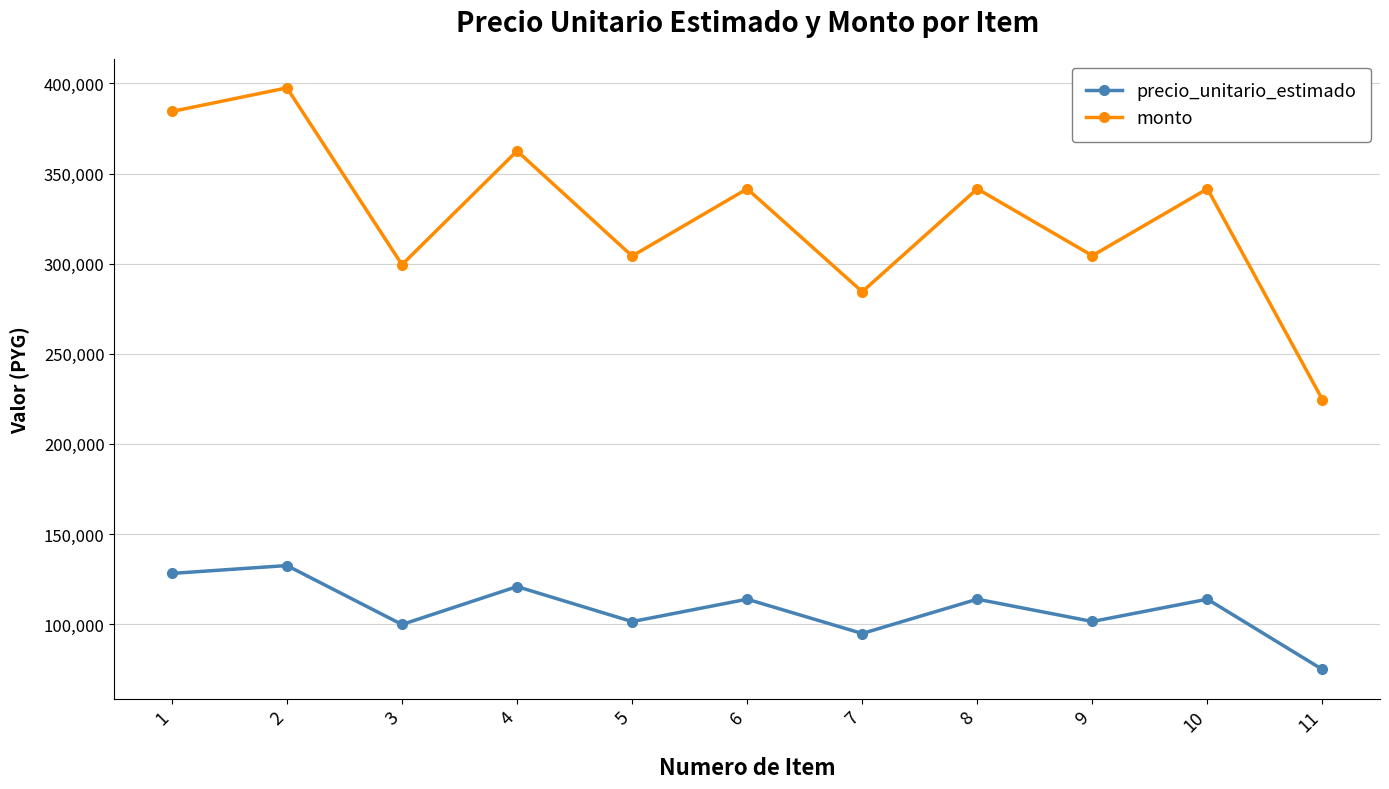

The value of monto at 8 is 341520. True or false?

True